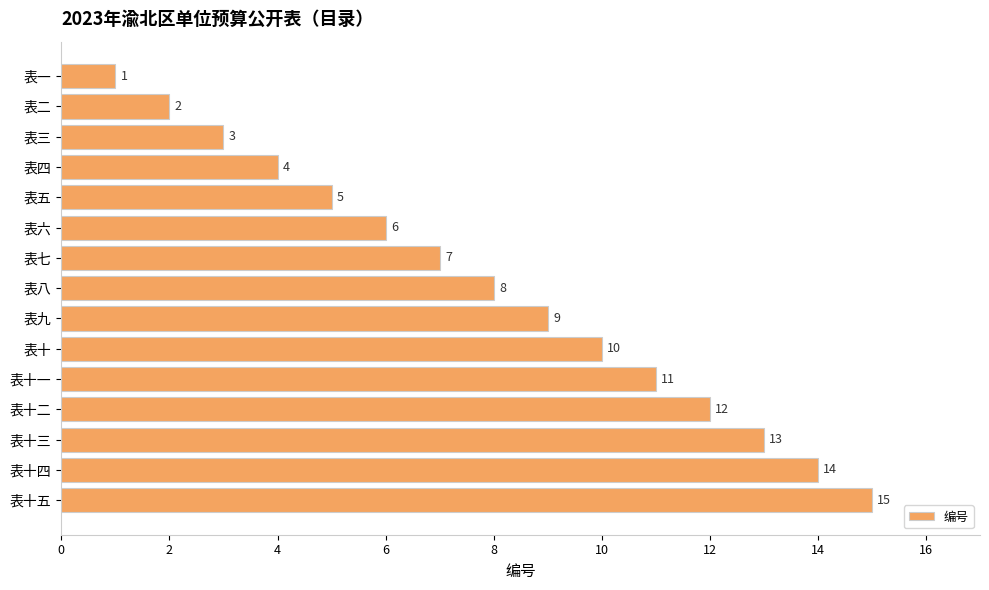

What is the sum of all values?

120